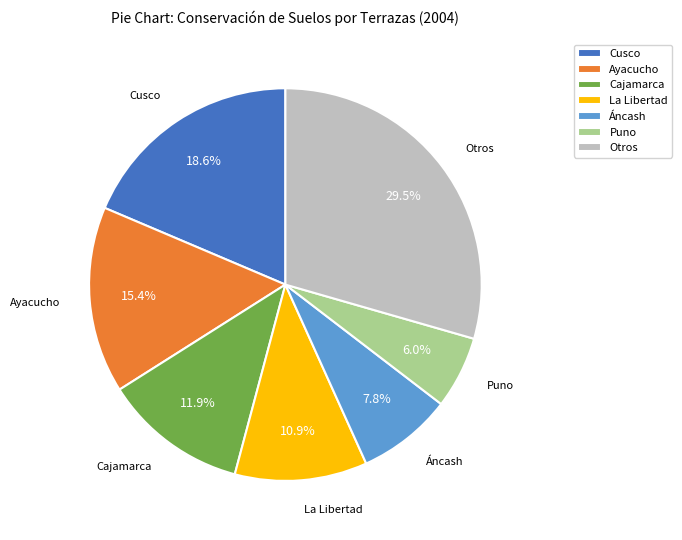

Rank the categories by value from highest to lowest.

Otros, Cusco, Ayacucho, Cajamarca, La Libertad, Áncash, Puno